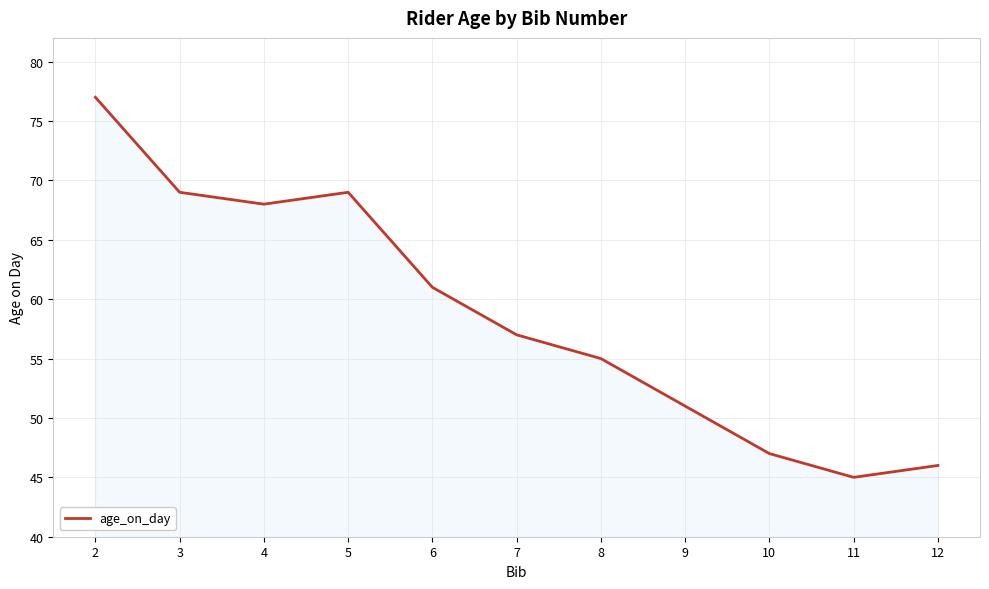

What is the change in value from 2 to 7?

-20